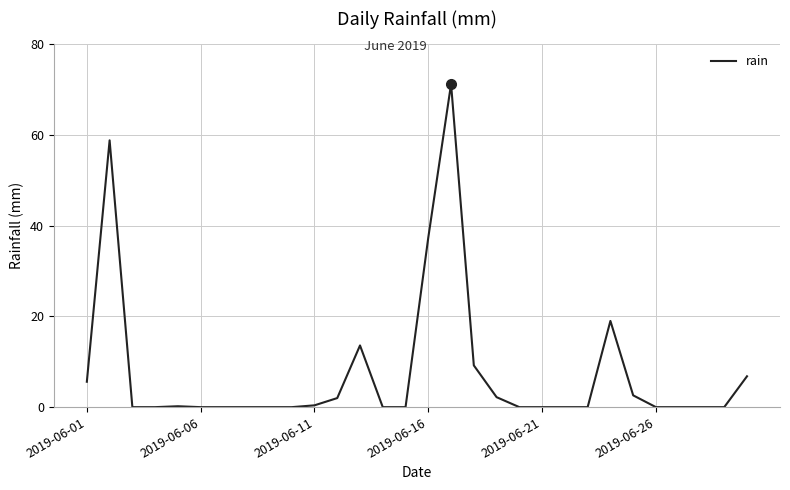

What is the greatest value displayed?

71.2